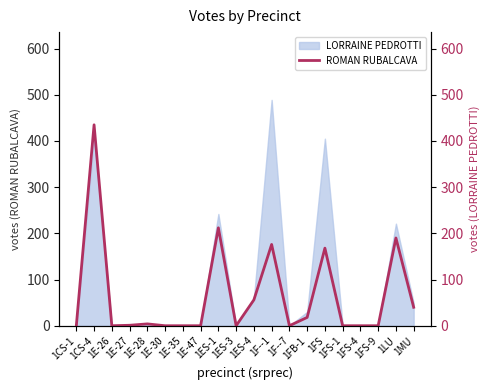

Does the chart have visible grid lines?

No